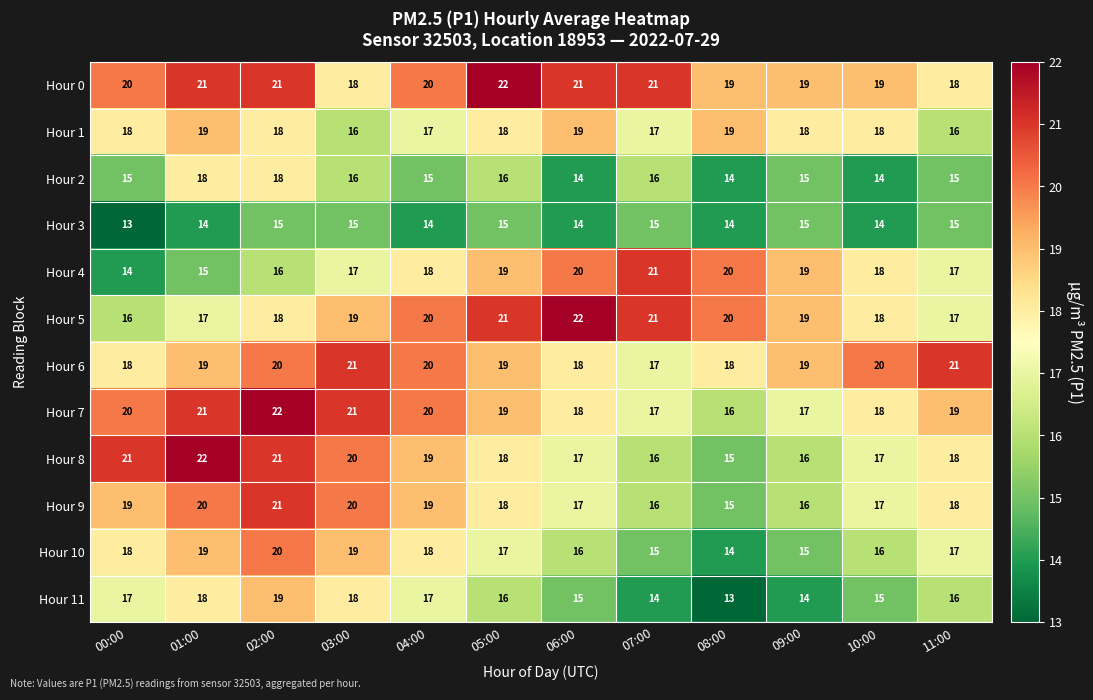

What is the sum of all Hour 10 values?

204